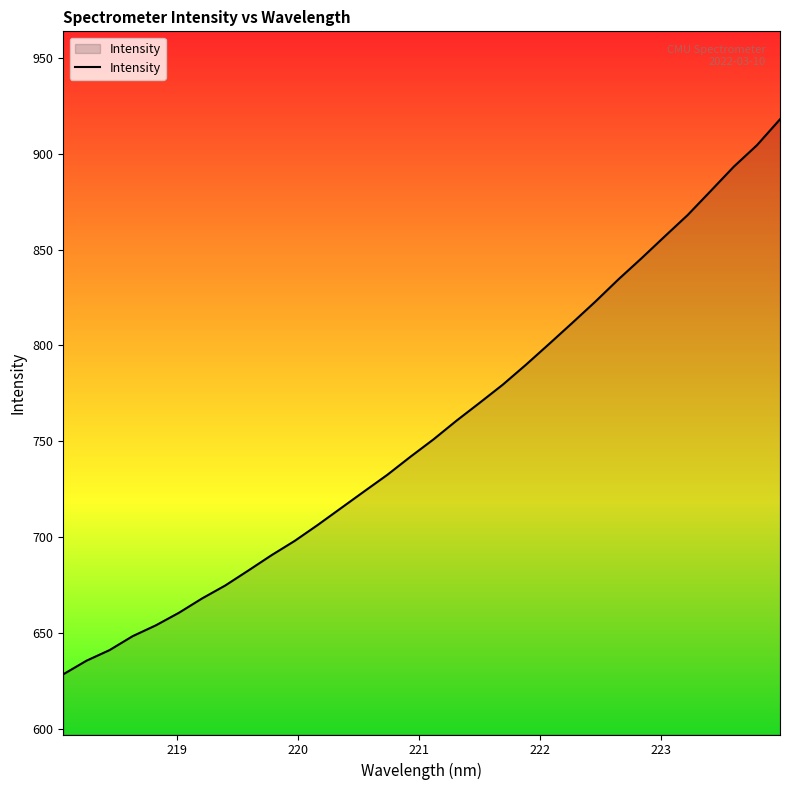

How many lines are shown in the chart?

1